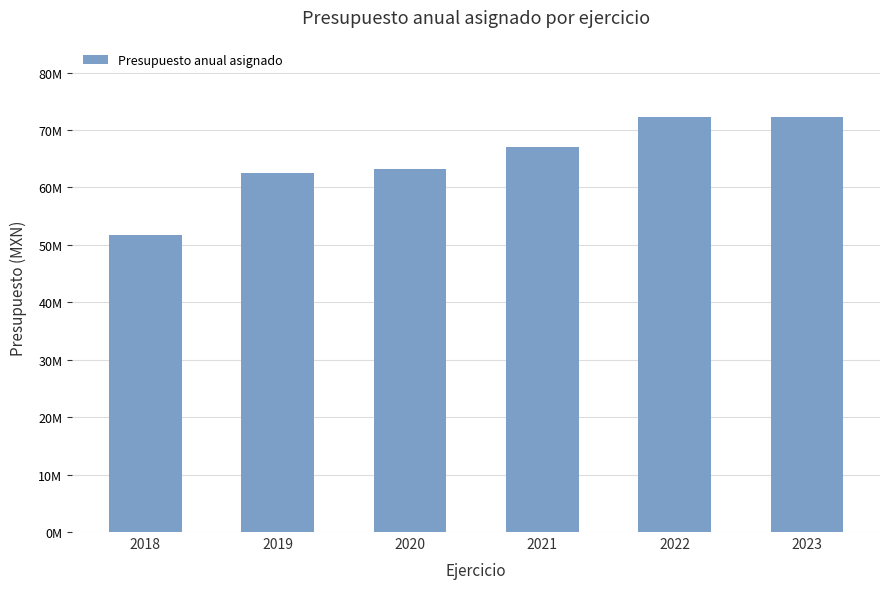

Which label corresponds to the largest value in the chart?

2022